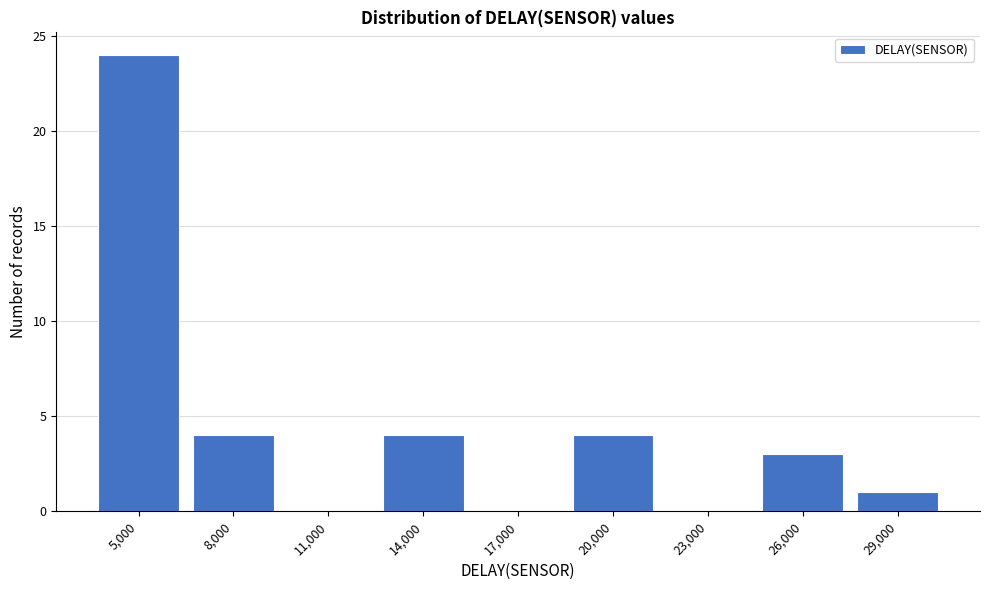

Reading left to right, what are all the values shown in this chart?

5,000=24	8,000=4	11,000=0	14,000=4	17,000=0	20,000=4	23,000=0	26,000=3	29,000=1